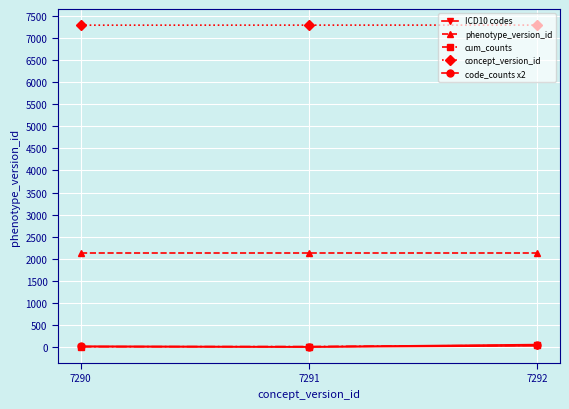

Is the value of code_counts x2 at 7290 greater than the value of phenotype_version_id at 7290?

No